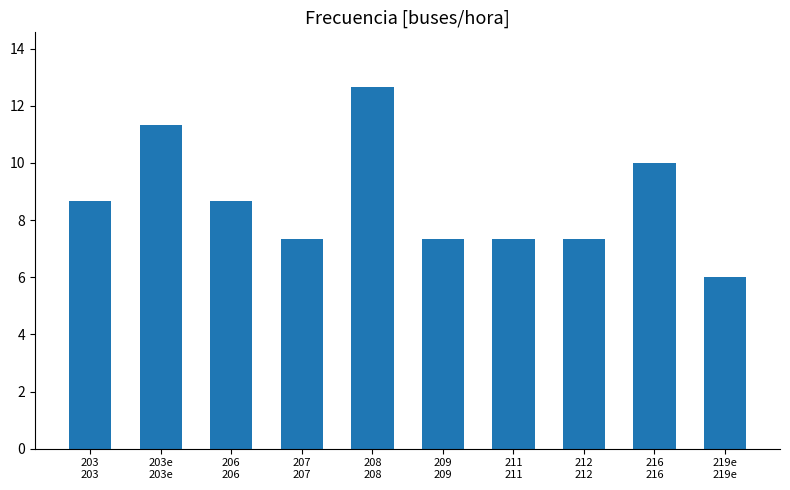

What is the smallest value displayed?

6.0